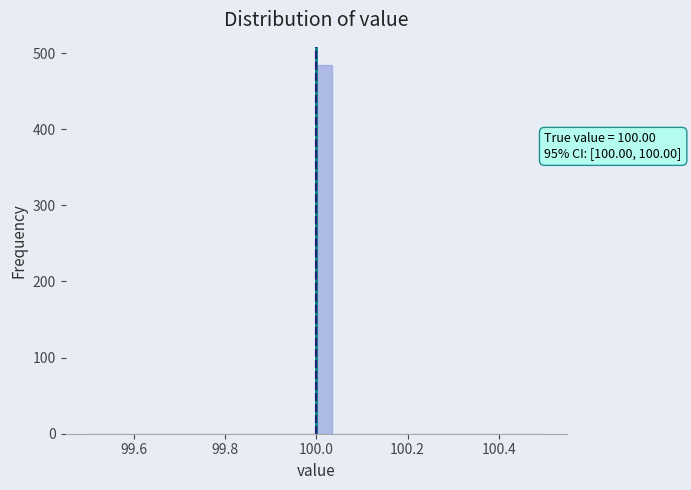

Around what value on the x-axis is the tallest bar? Give the approximate position of its centre, as read against the axis.

100.02